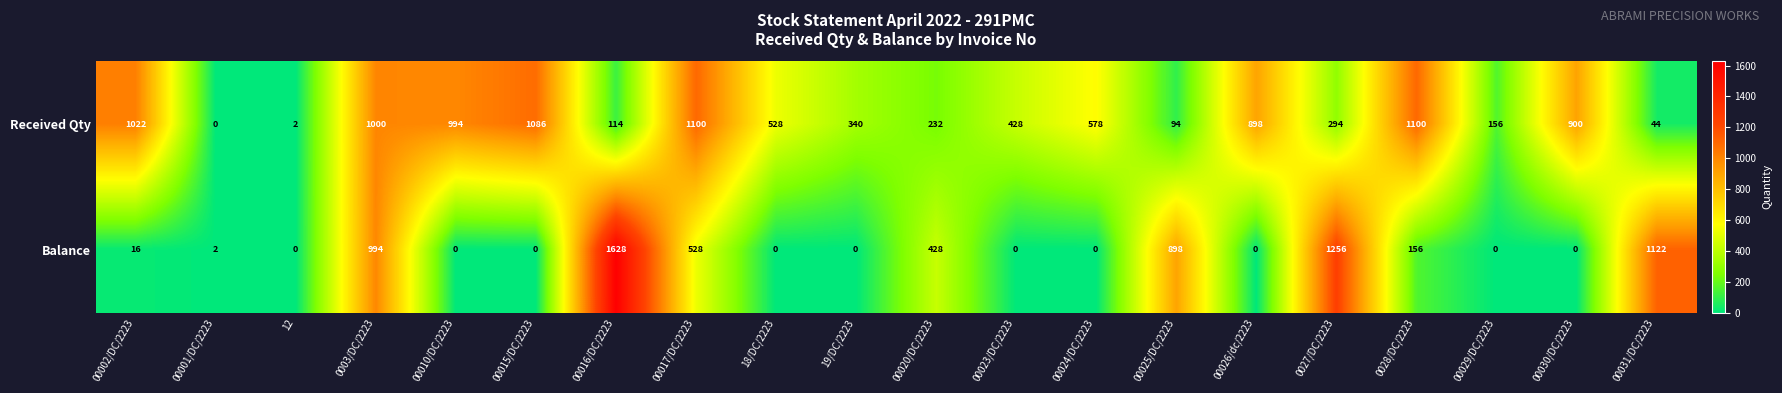

How many series are shown in this chart?

2